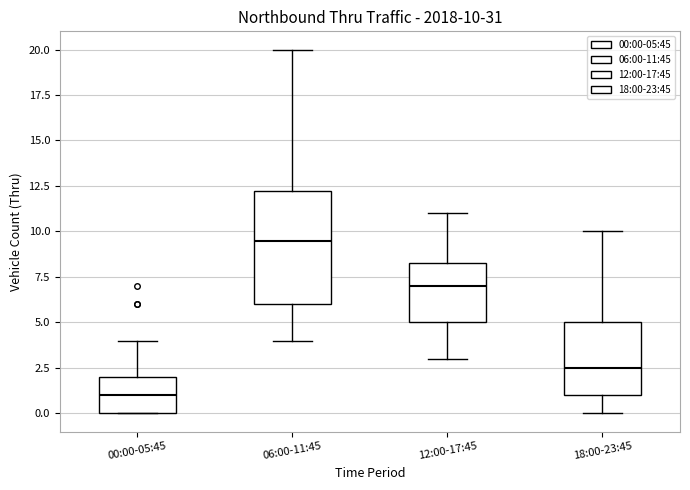

Comparing the boxes themselves (not the whiskers), which one is the tallest?

06:00-11:45